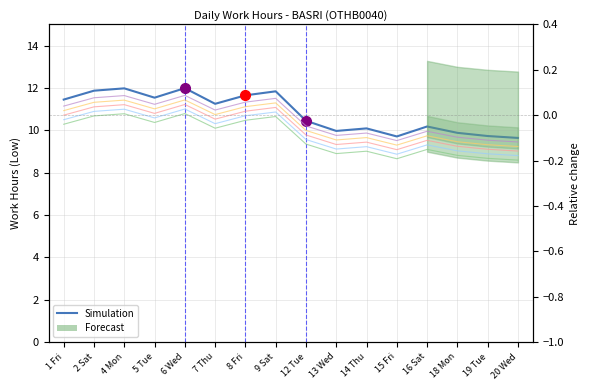

Reading left to right, list all the values displayed in this chart.

11.4	11.9	12.0	11.5	12.0	11.2	11.7	11.8	10.4	10.0	10.1	9.7	10.2	9.9	9.7	9.6